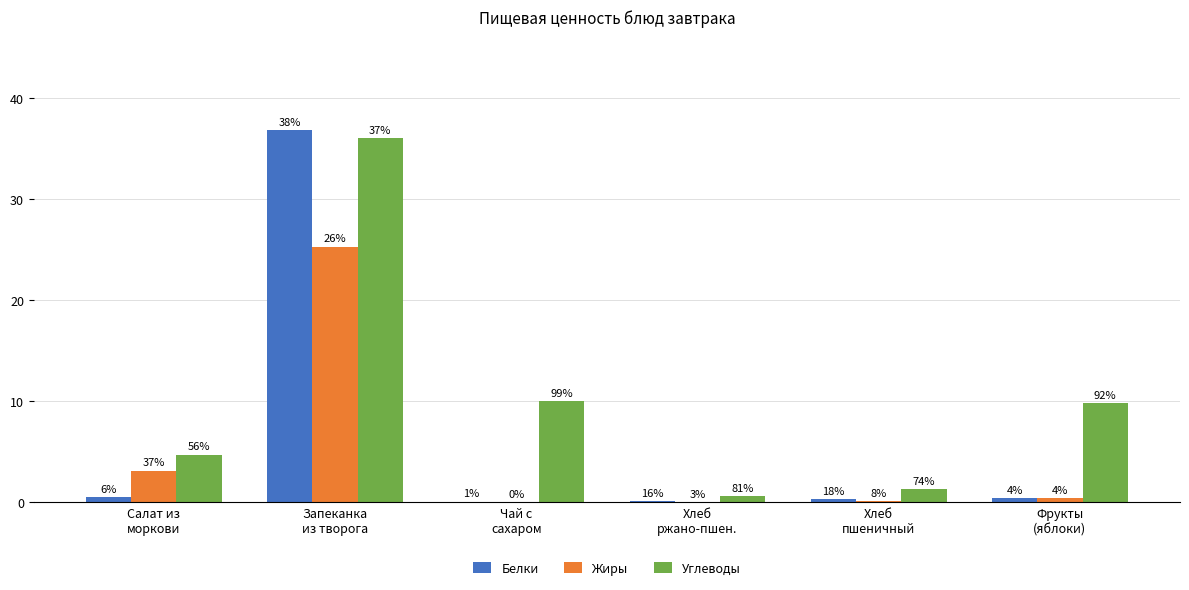

What is the total value across all series at Чай с
сахаром?

10.1